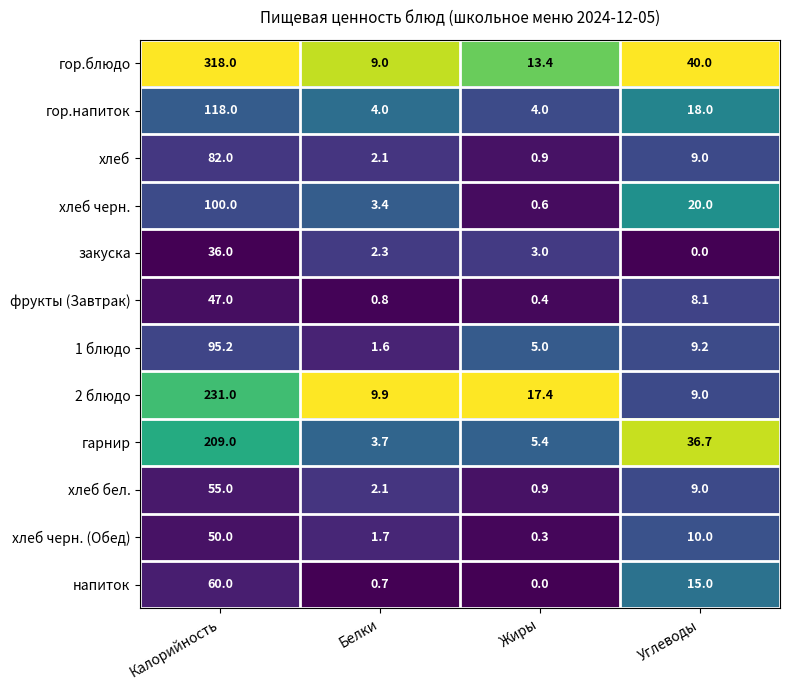

Rank the series by their maximum value, from highest to lowest.

гор.блюдо, 2 блюдо, гарнир, гор.напиток, хлеб черн., 1 блюдо, хлеб, напиток, хлеб бел., хлеб черн. (Обед), фрукты (Завтрак), закуска